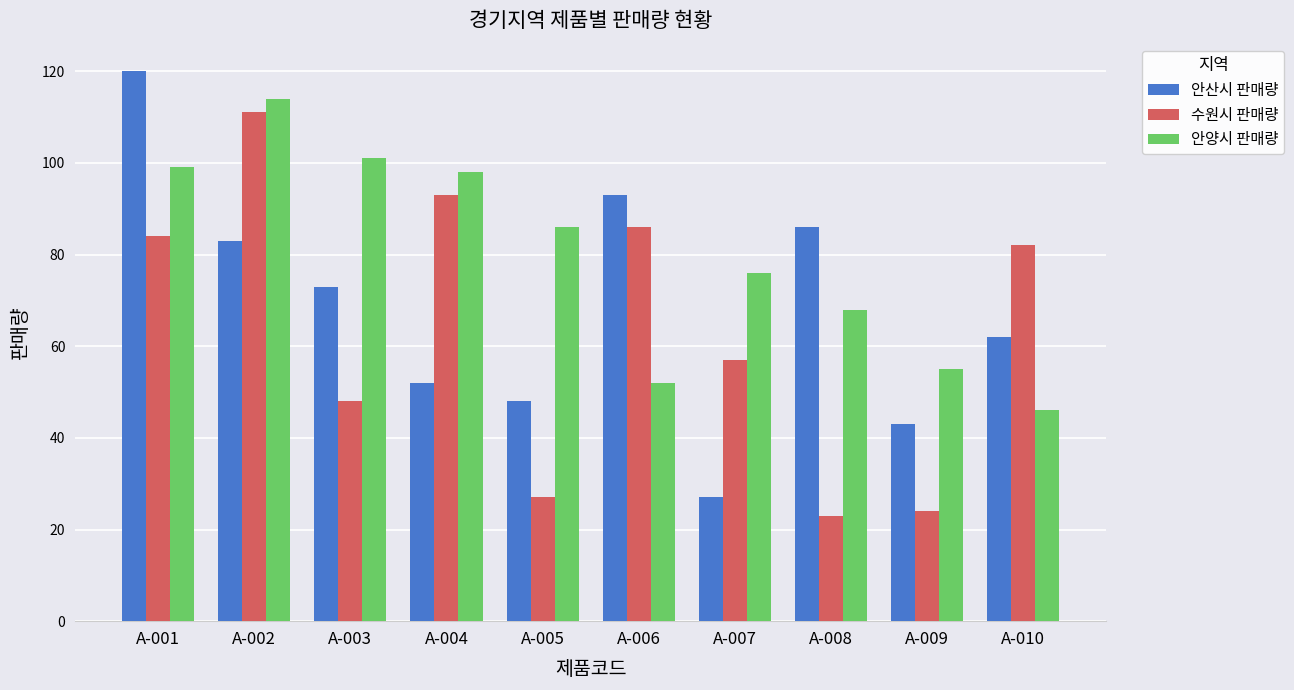

Reading right to left, transcribe all the data shown in this chart.

안산시 판매량: 62	43	86	27	93	48	52	73	83	120
수원시 판매량: 82	24	23	57	86	27	93	48	111	84
안양시 판매량: 46	55	68	76	52	86	98	101	114	99